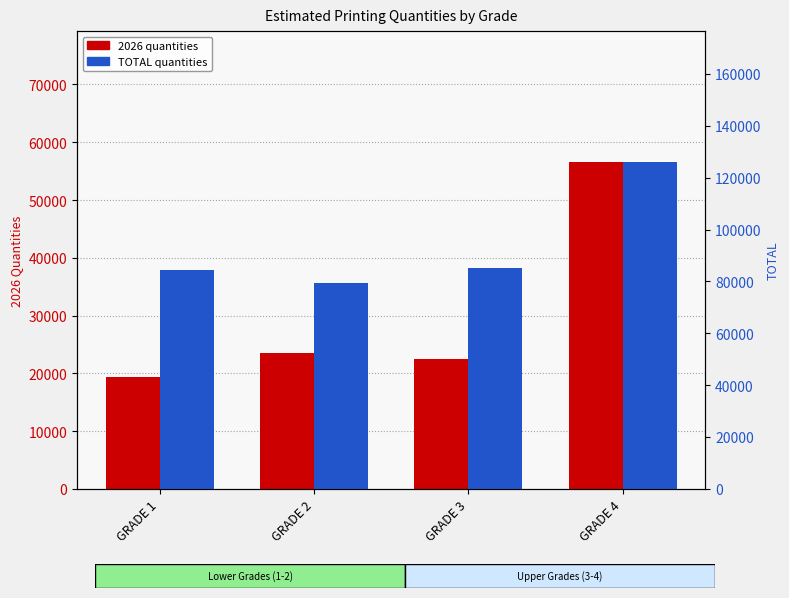

Where is the data nearest to the value 102750?

GRADE 3